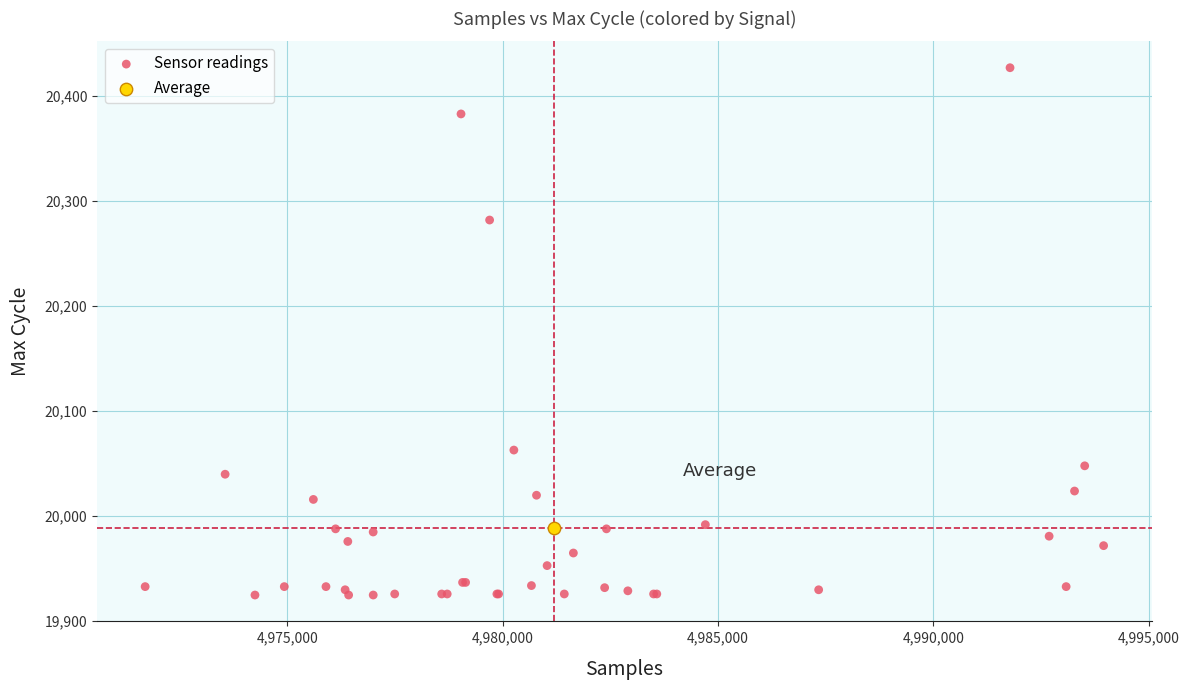

What are all the series names shown in the legend?

Sensor readings, Average